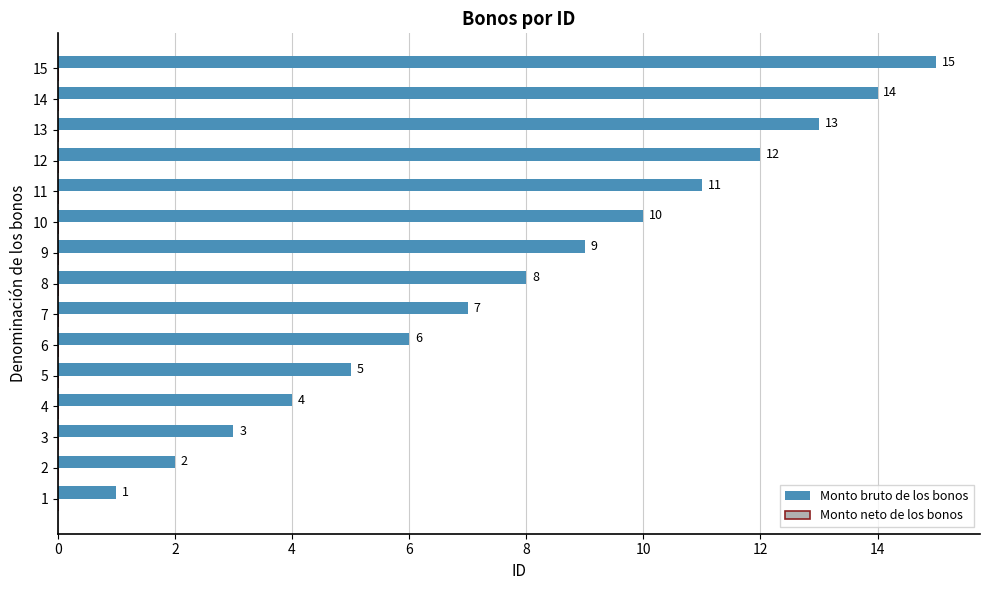

What is the change in value from 12 to 14?

+2